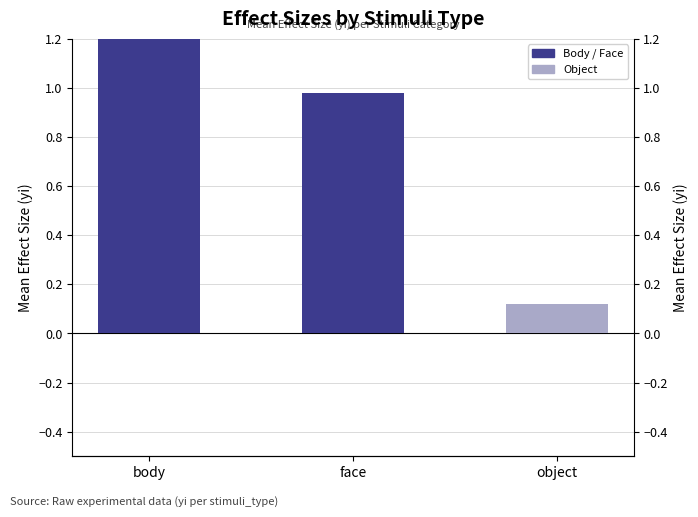

Reading right to left, list all the values displayed in this chart.

0.1	1.0	1.2